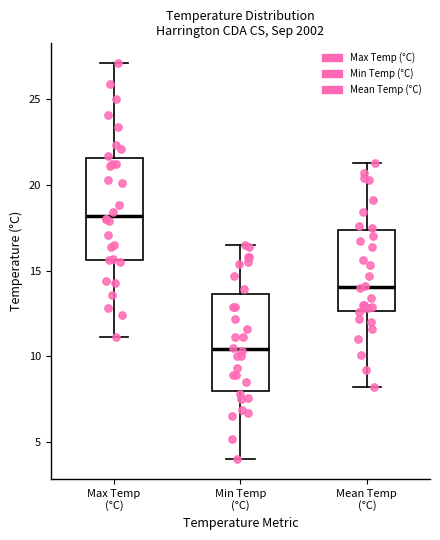

Which box's median line is the highest?

Max Temp (°C)